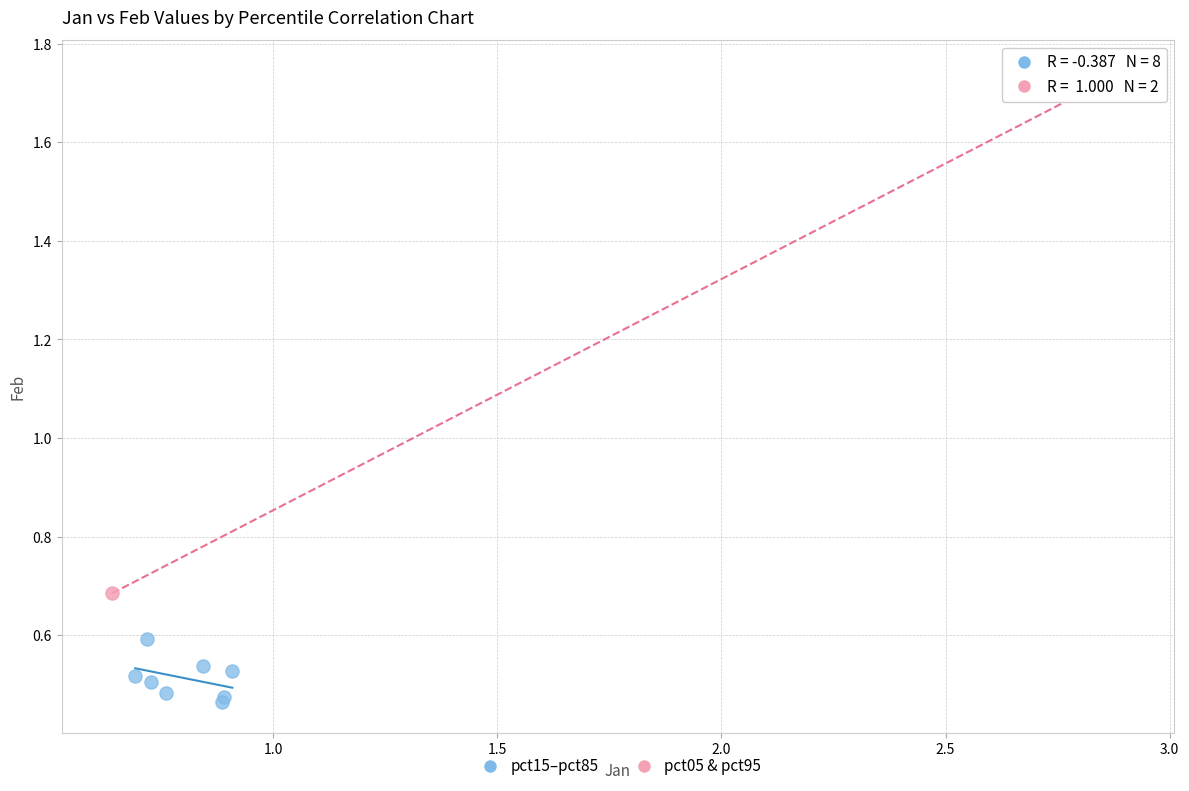

What are all the series names shown in the legend?

pct15–pct85, pct05 & pct95